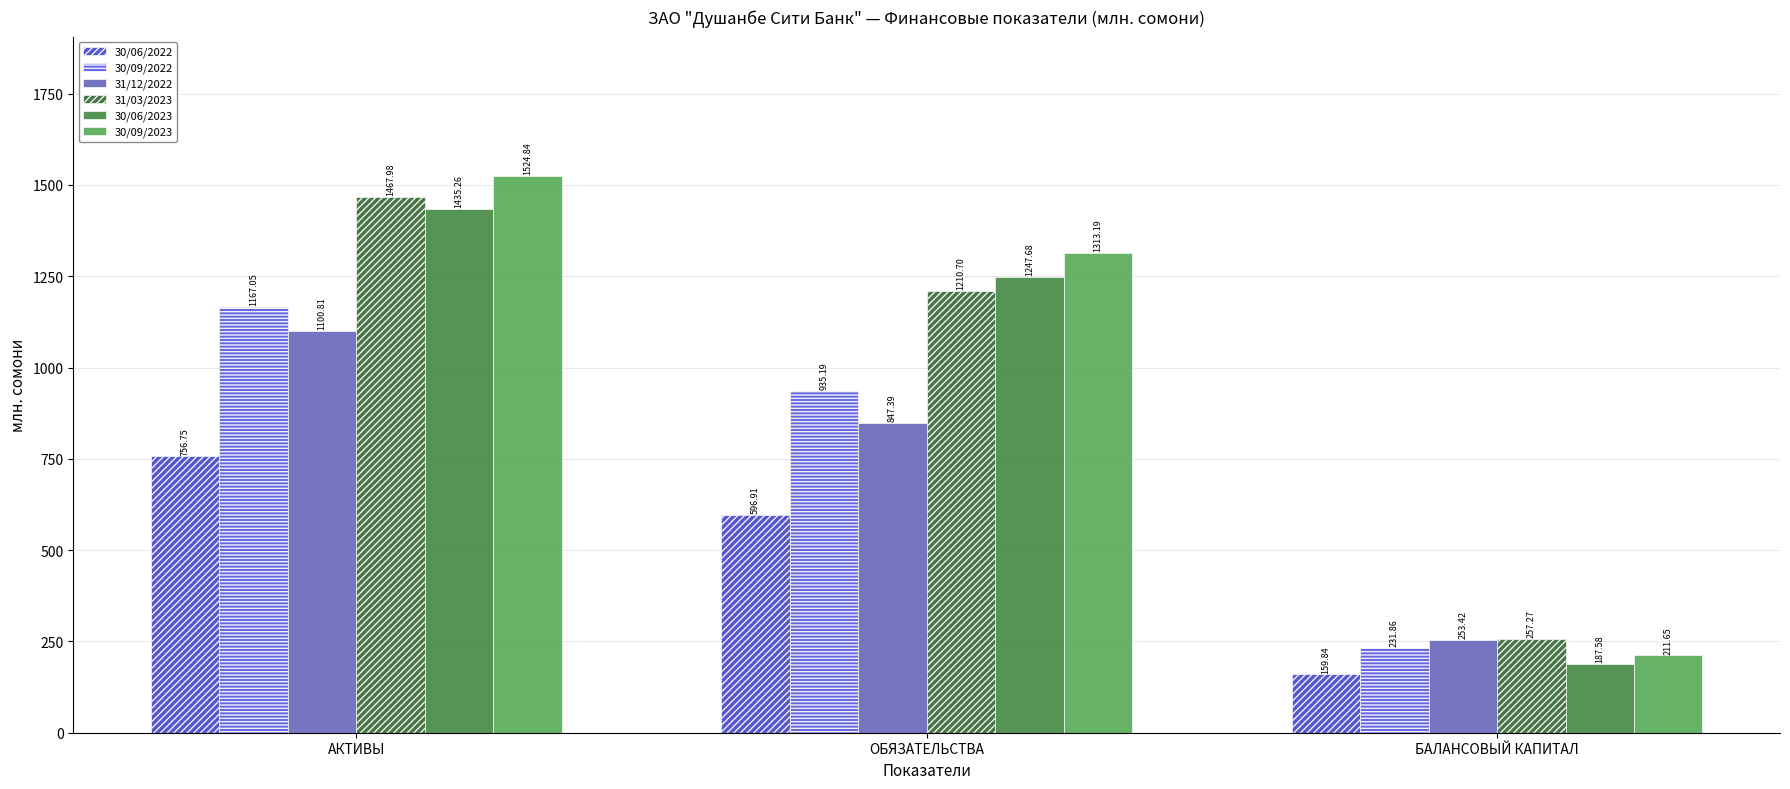

Rank the series at ОБЯЗАТЕЛЬСТВА from highest to lowest value.

30/09/2023, 30/06/2023, 31/03/2023, 30/09/2022, 31/12/2022, 30/06/2022